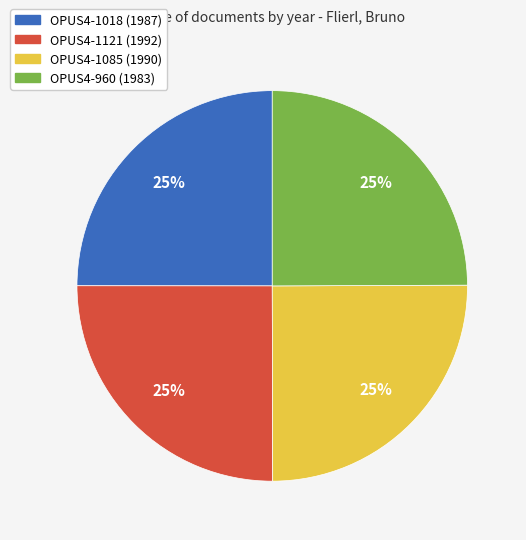

To the nearest percent, what is the combined percentage of OPUS4-1018 and OPUS4-960?

50%